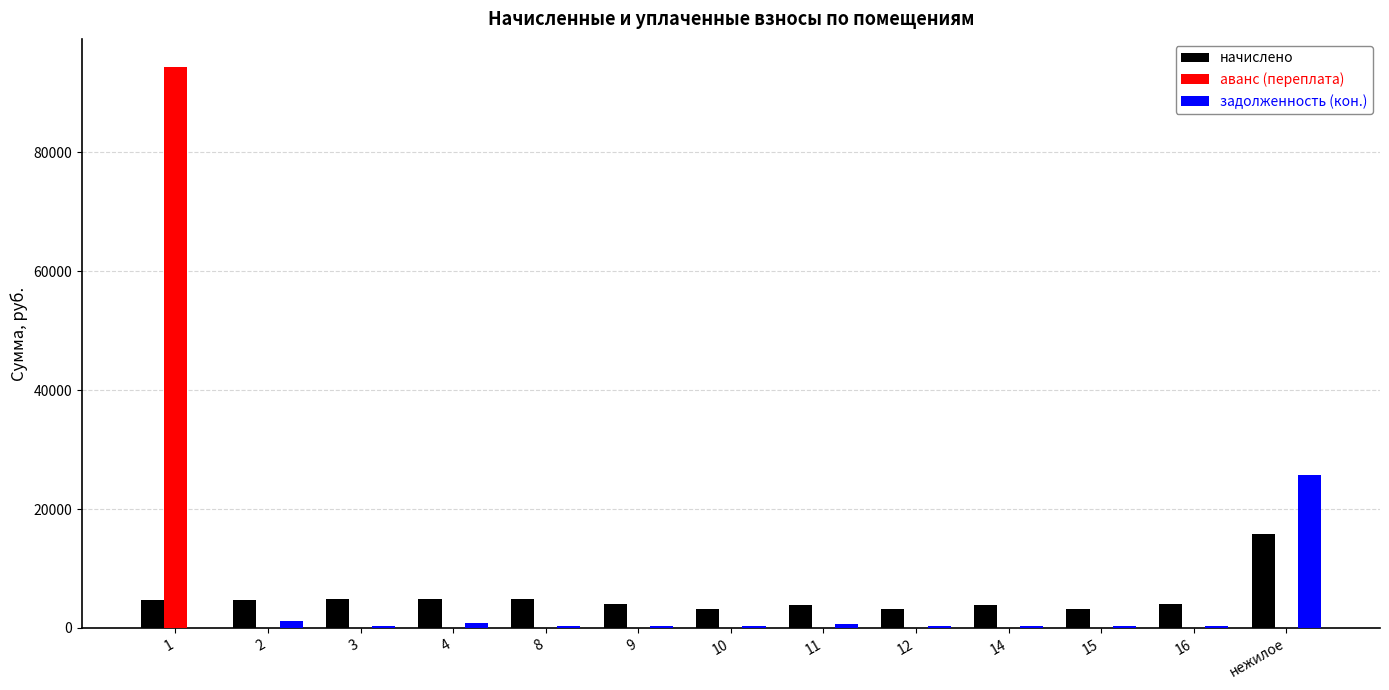

What is the maximum value shown in the chart?

94356.6